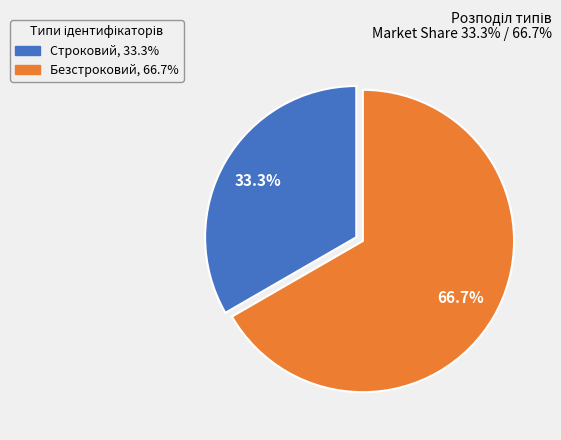

Approximately how many times larger is the value at Безстроковий compared to Строковий?

2.0